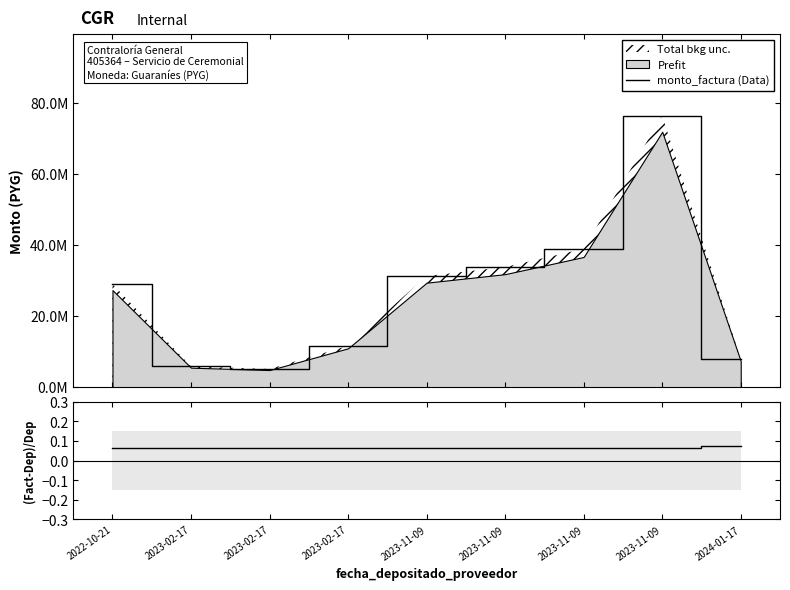

Between 2023-11-09 and 2023-11-09, which is larger?

2023-11-09